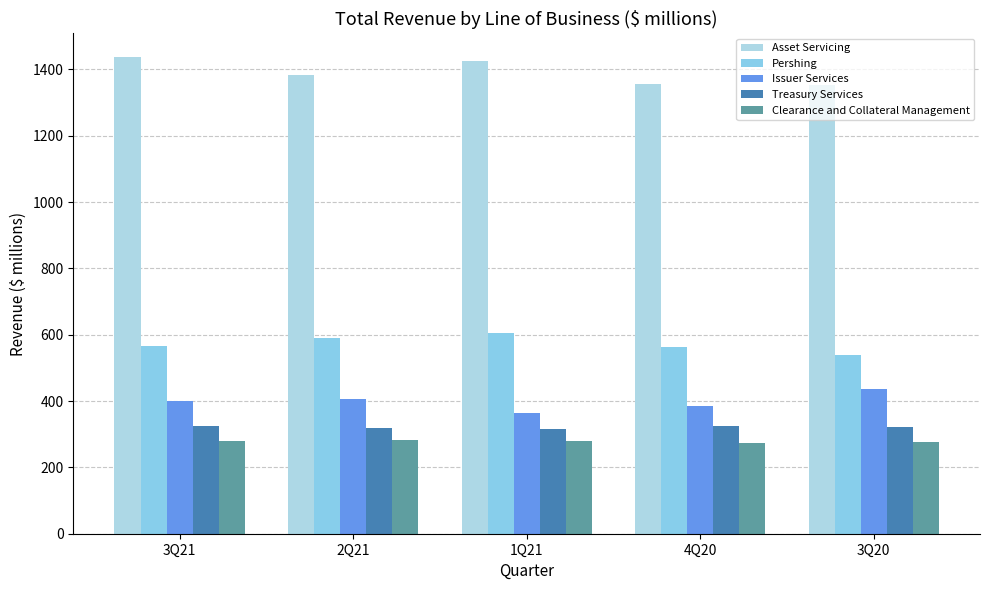

Which has a higher value, 2Q21 or 4Q20?

2Q21